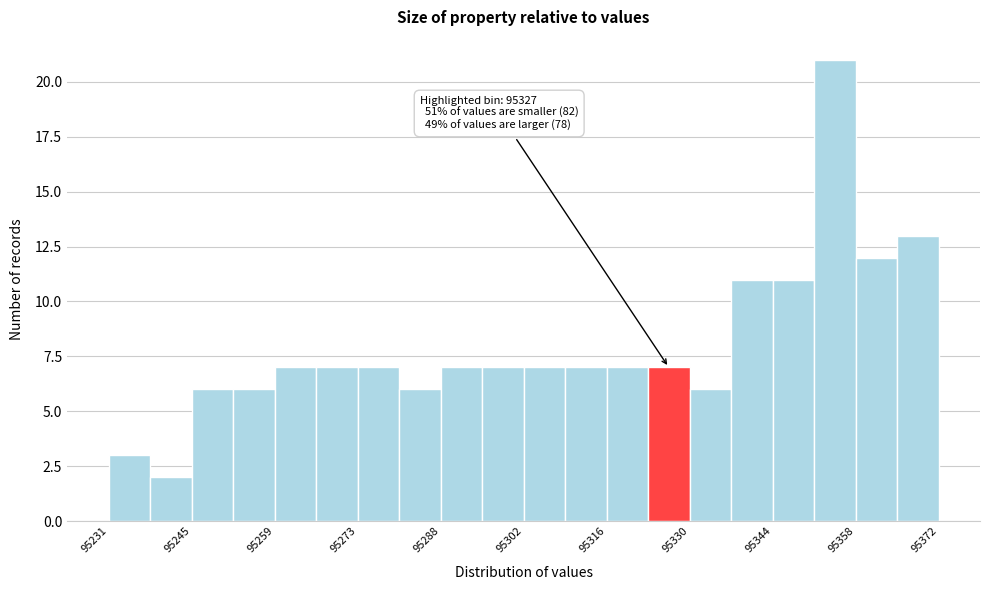

Around what value on the x-axis is the tallest bar? Give the approximate position of its centre, as read against the axis.

95354